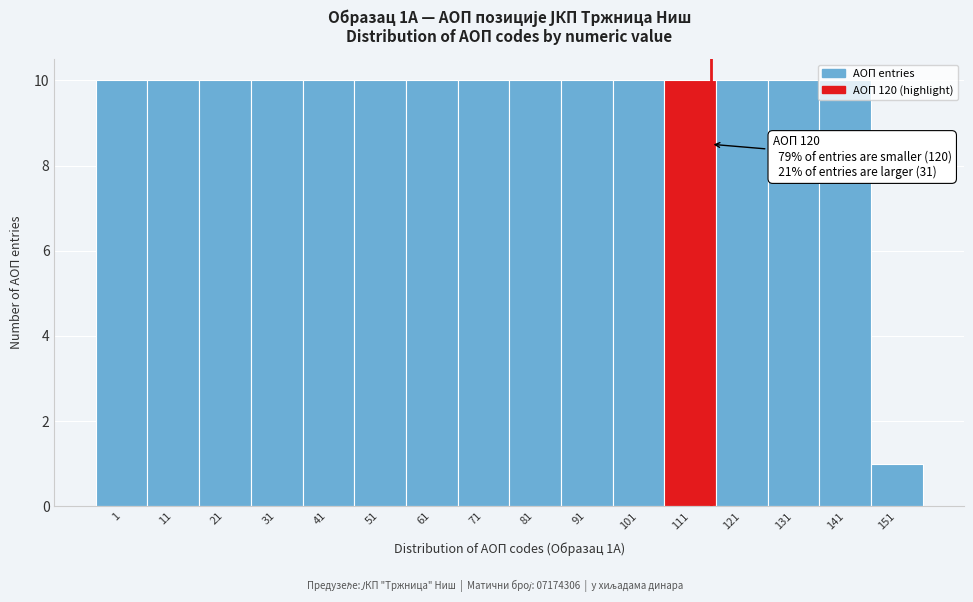

At which label is the value closest to 5?

151